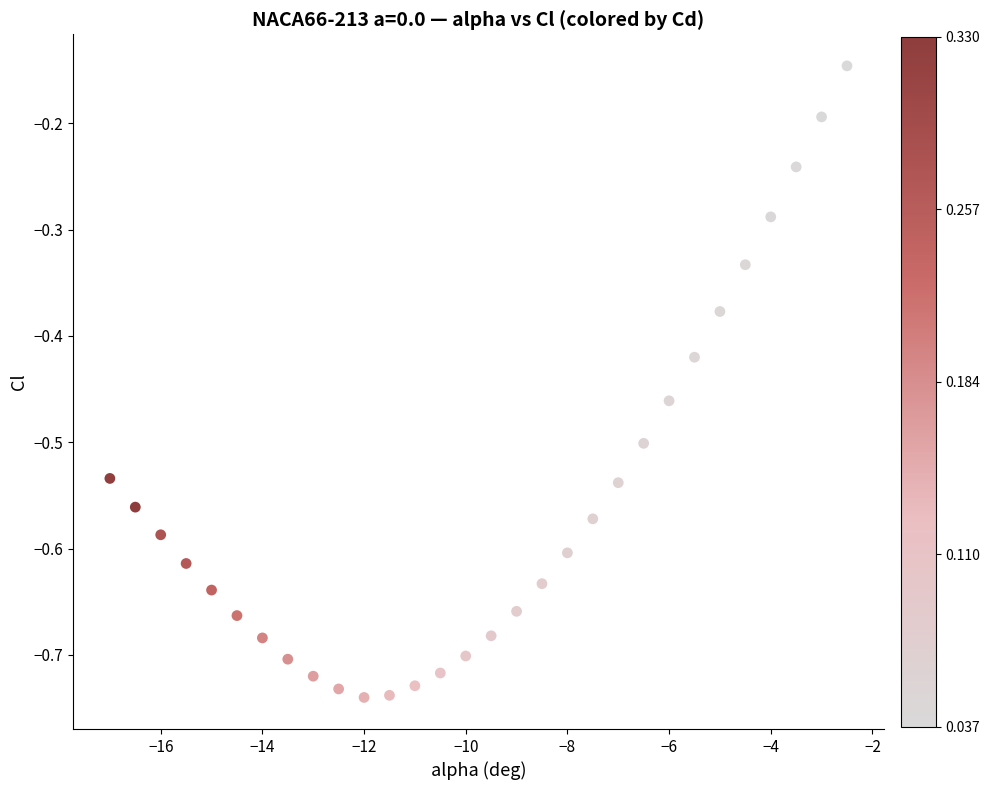

What is the range of Y values (max minus min)?

0.6